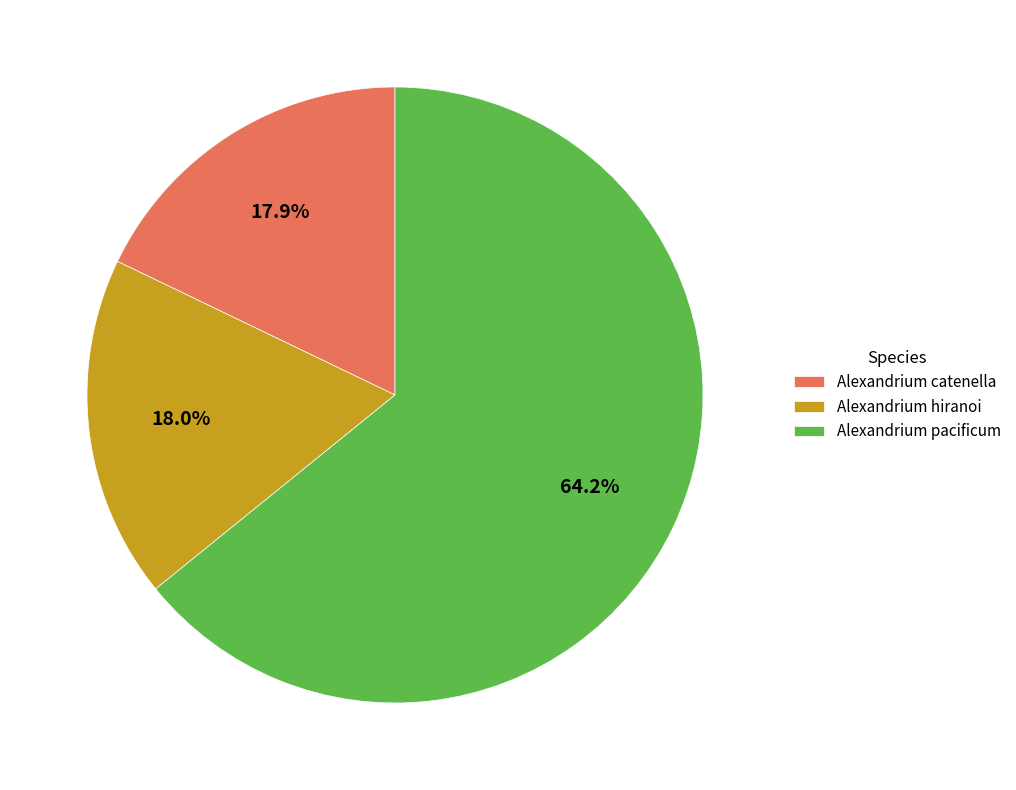

Which slice is the largest?

Alexandrium pacificum